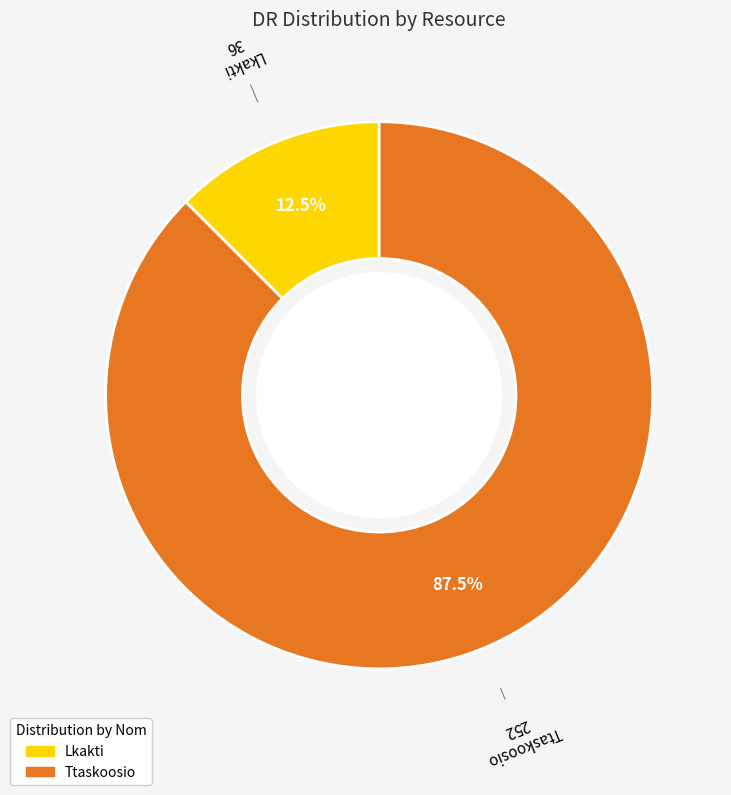

Between Ttaskoosio and Lkakti, which is larger?

Ttaskoosio